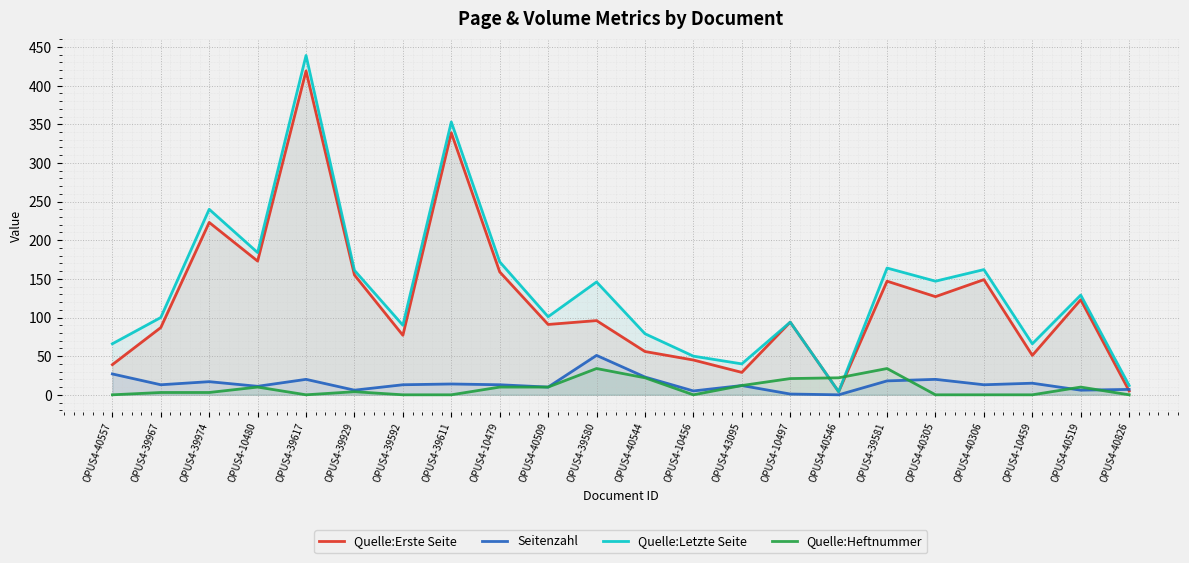

What is the maximum value shown in the chart?

439